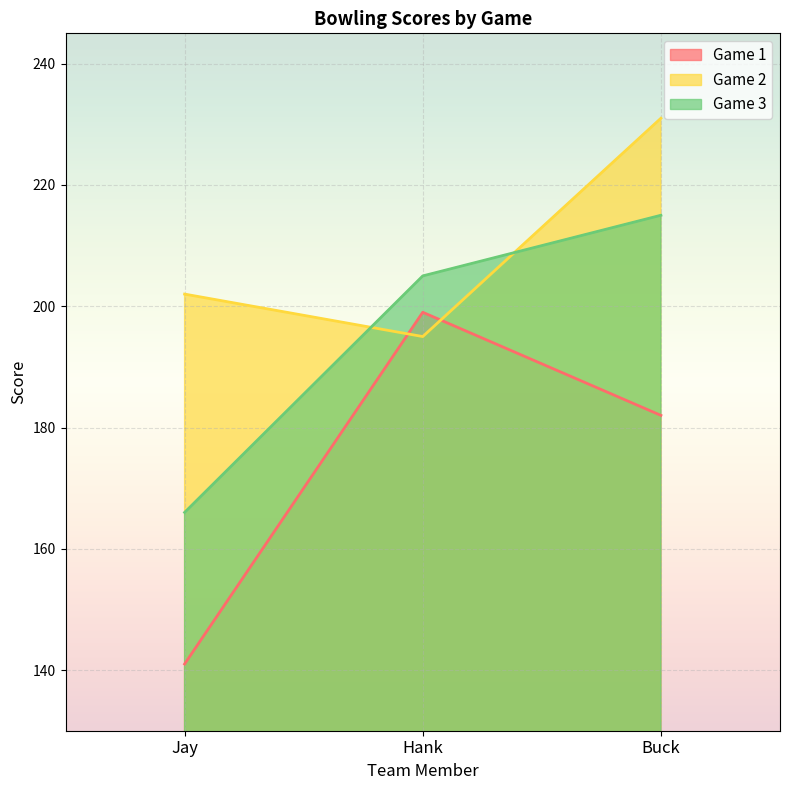

How many lines are shown in the chart?

3